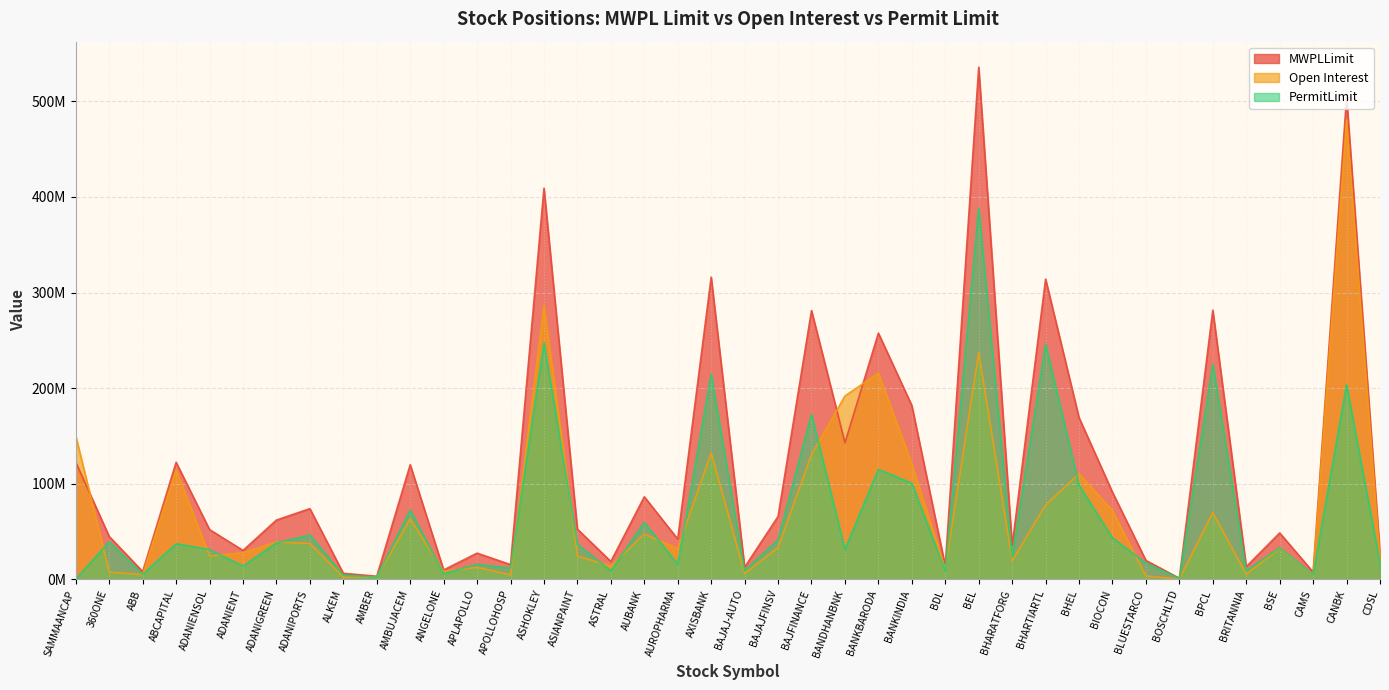

At which label does Open Interest first exceed 32178375?

SAMMAANCAP